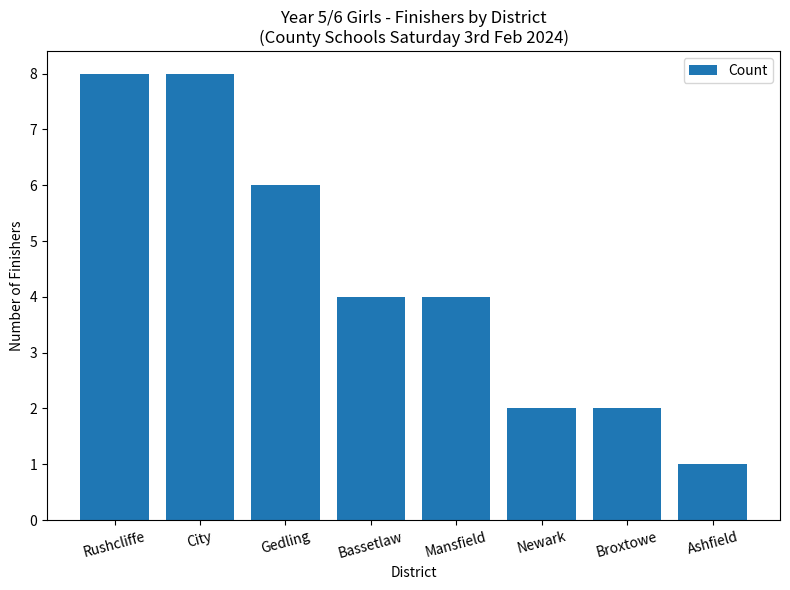

What is the label of the 6th bar from the right?

Gedling